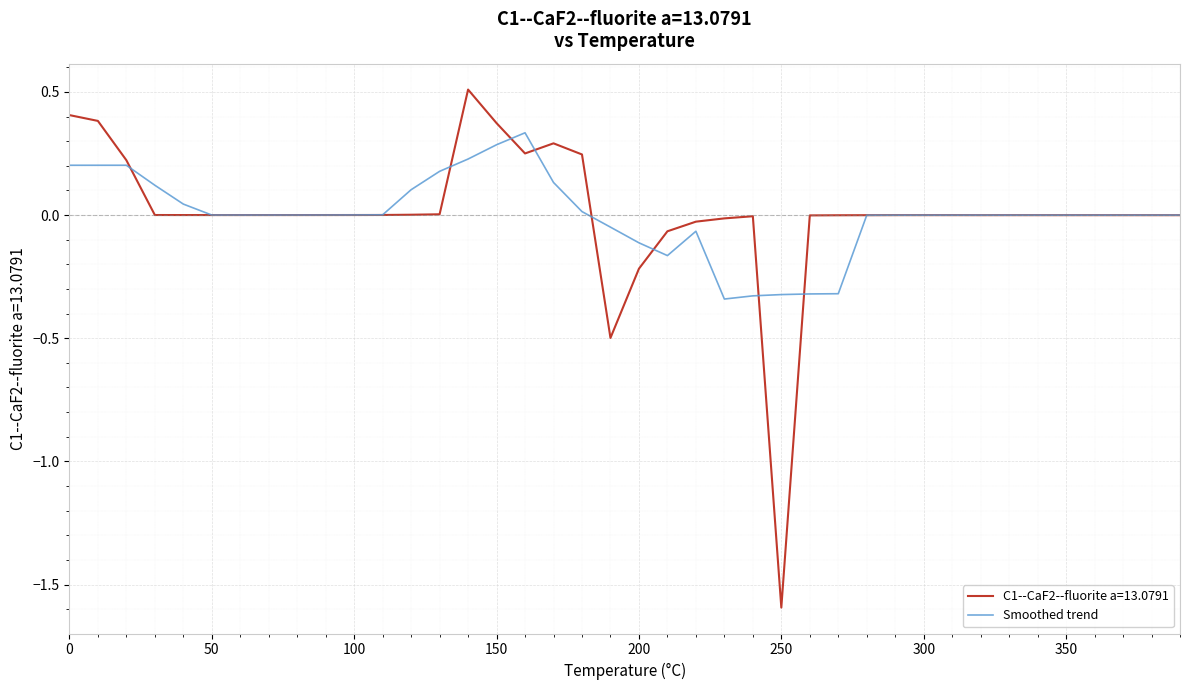

Which series has the widest spread of values?

C1--CaF2--fluorite a=13.0791